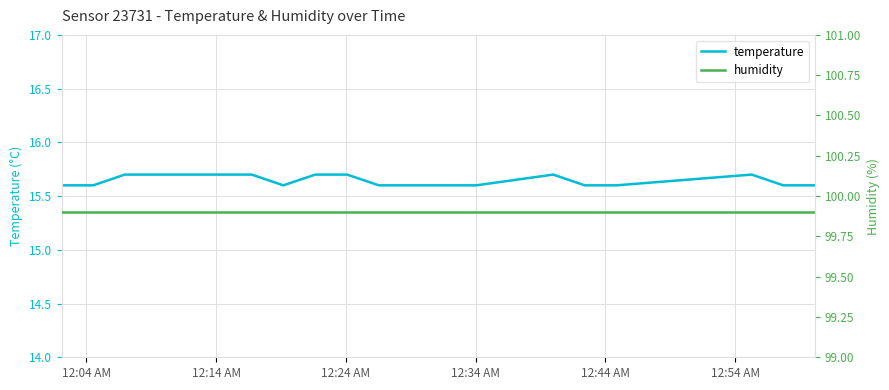

What is the highest value of the temperature series?

15.7